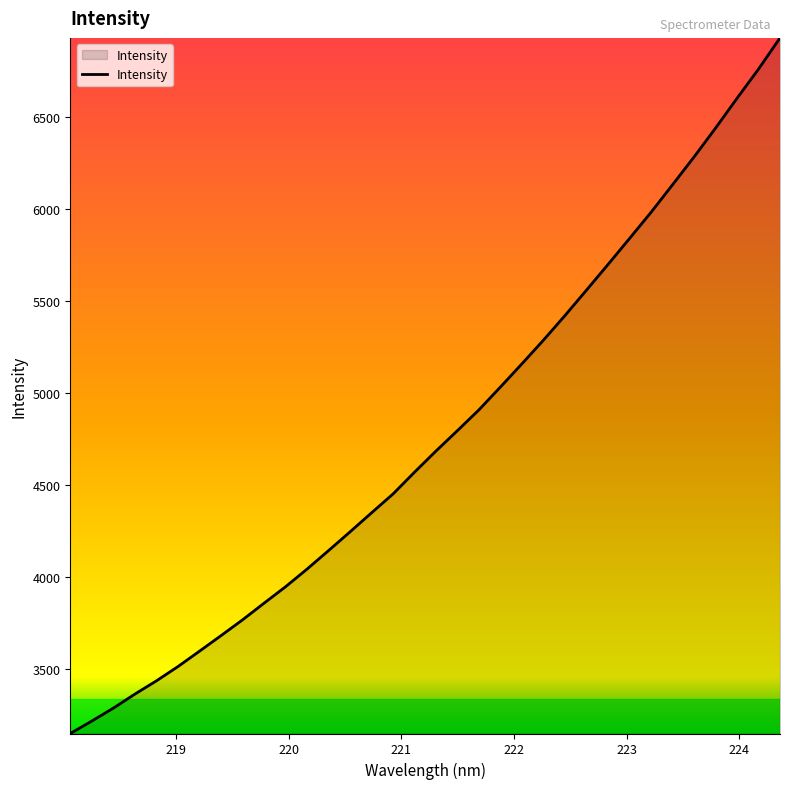

What is the difference between the maximum and minimum values?

3775.0